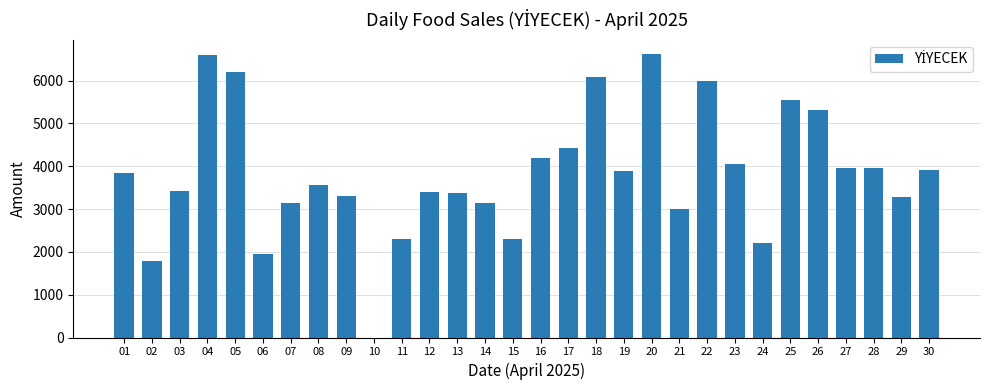

The value at 28 is 3965.0. True or false?

True